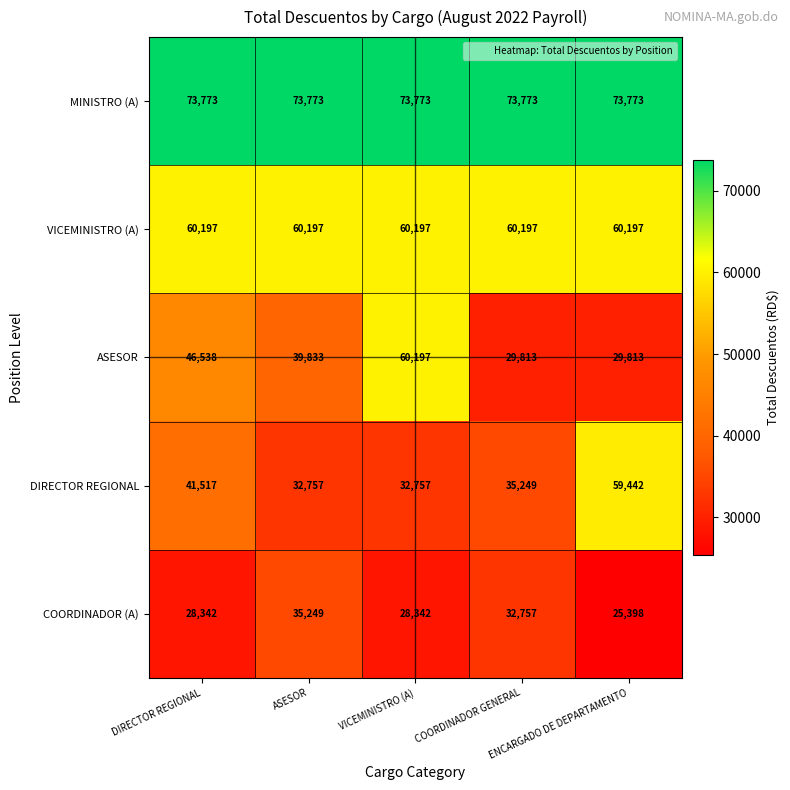

At how many categories does at least one series exceed 47071?

5